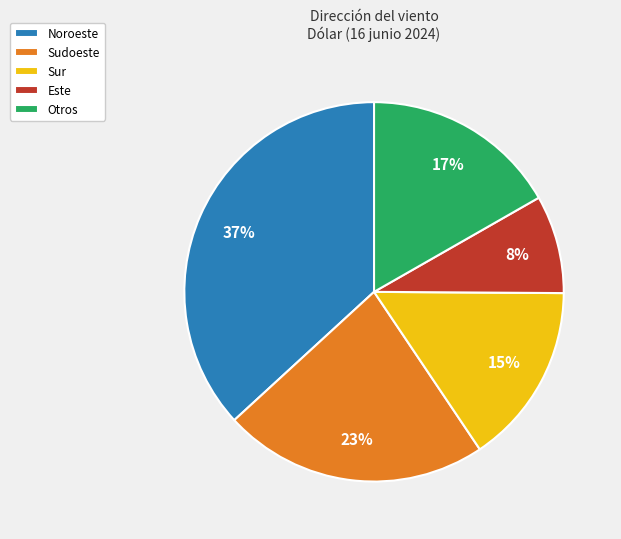

Count the number of slices in the pie.

5